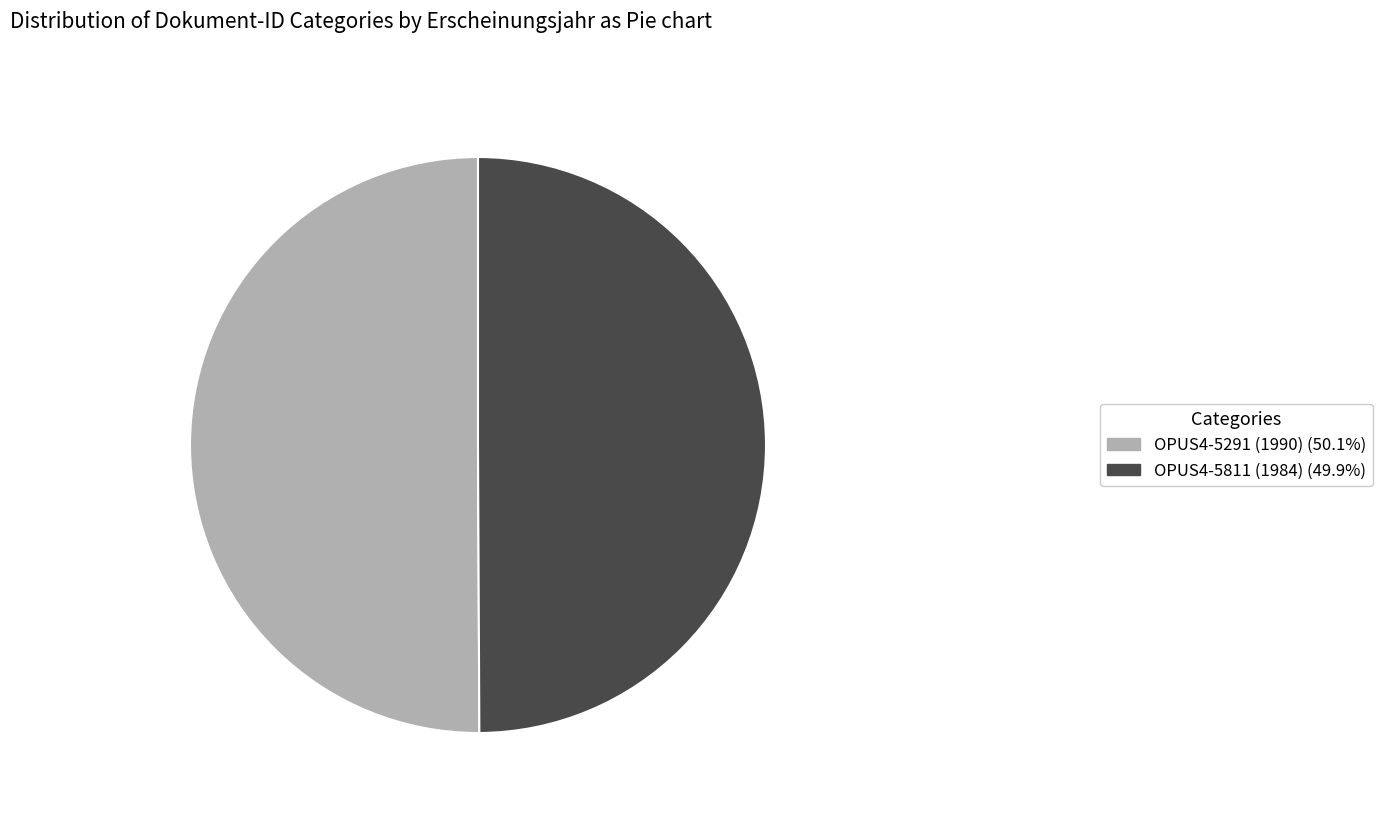

What is the ratio of the value at OPUS4-5291 (1990) (50.1%) to the value at OPUS4-5811 (1984) (49.9%)?

1.0